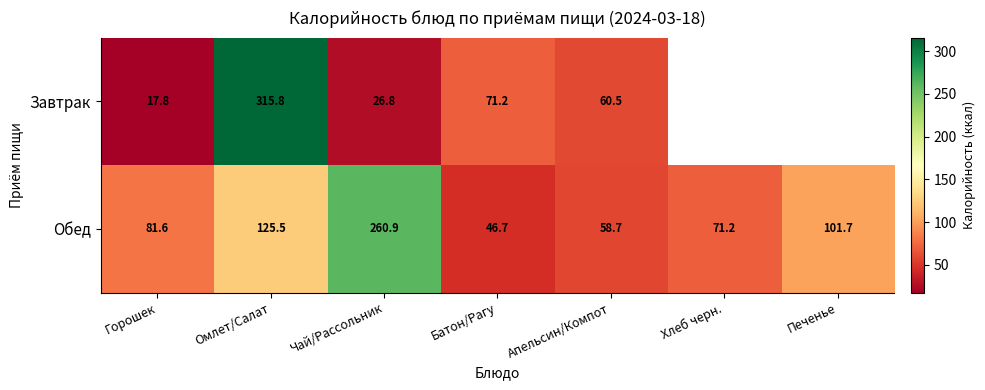

Count the number of data series in this chart.

2